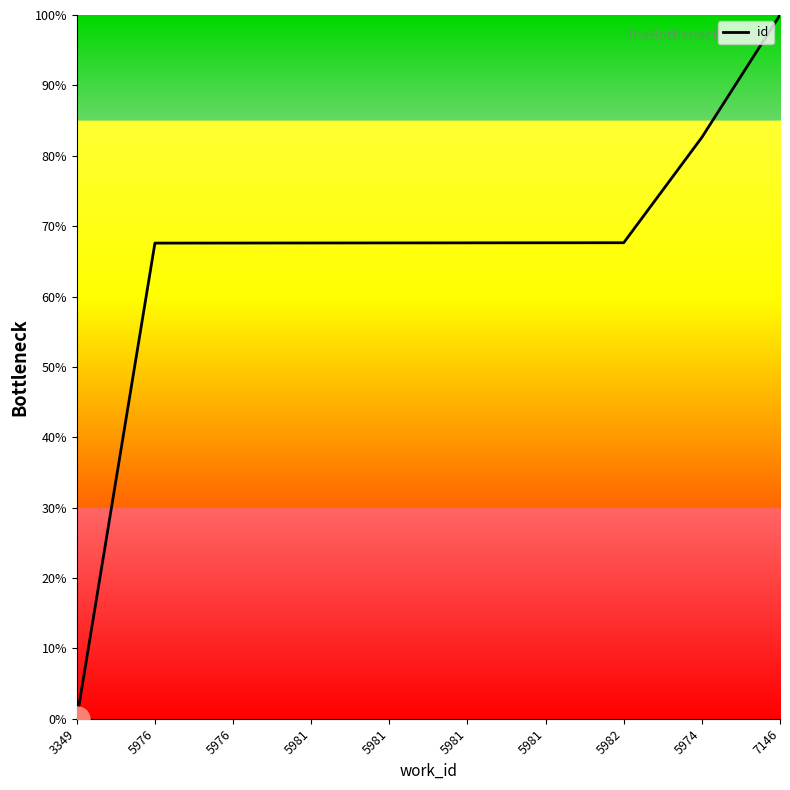

Where does the data first go above 67?

5976